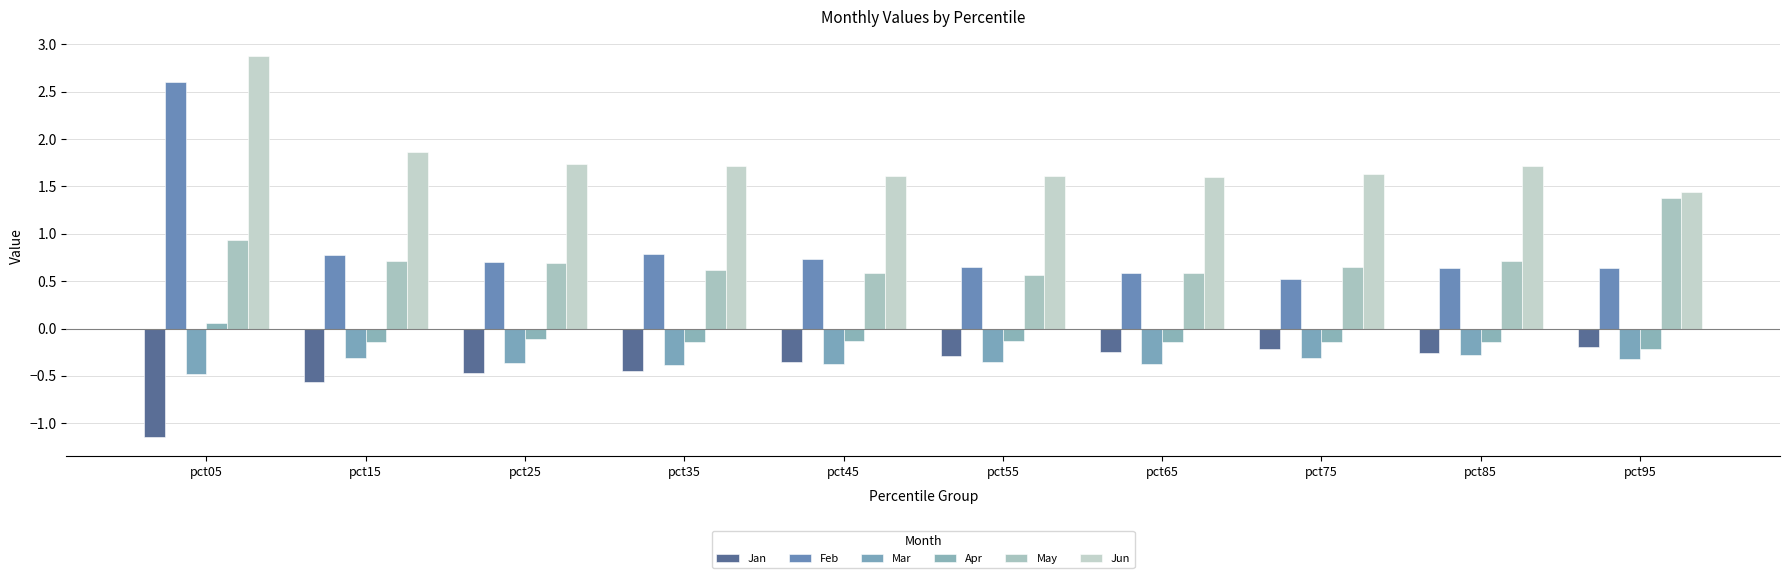

The Jan series shows -0.4 at pct45. True or false?

True